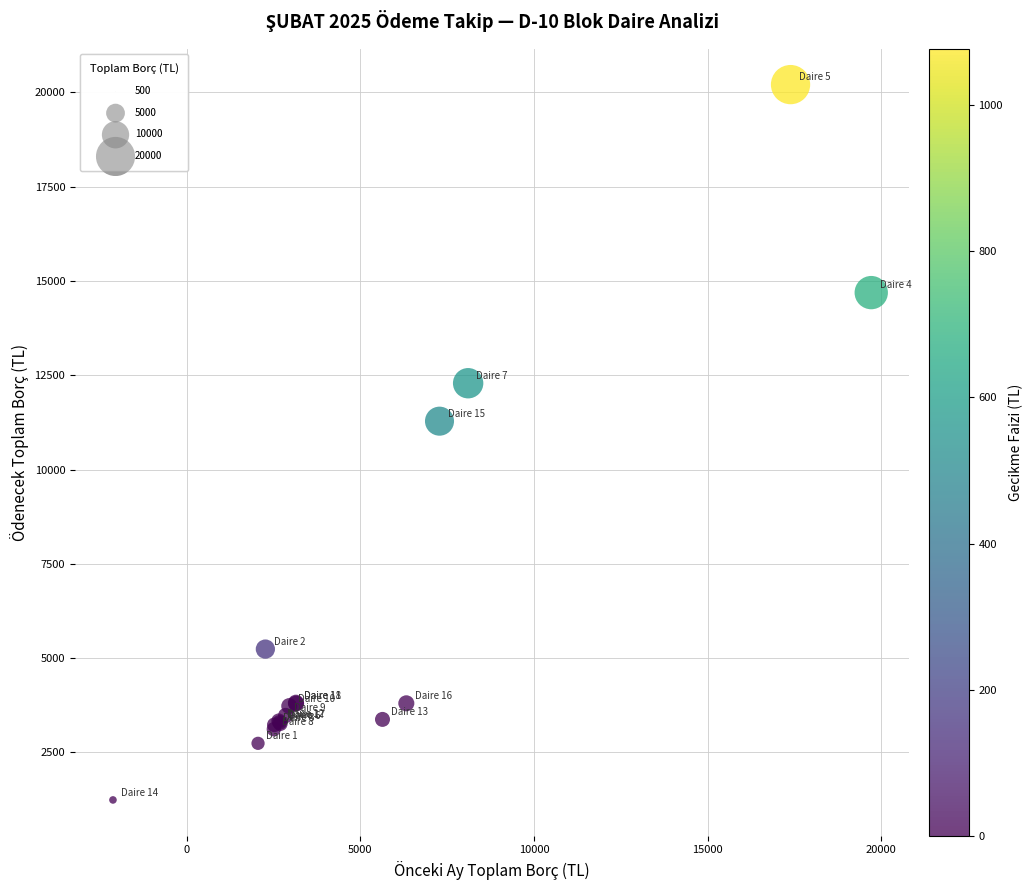

What Y value in the scatter plot is closest to 10722?

11281.6